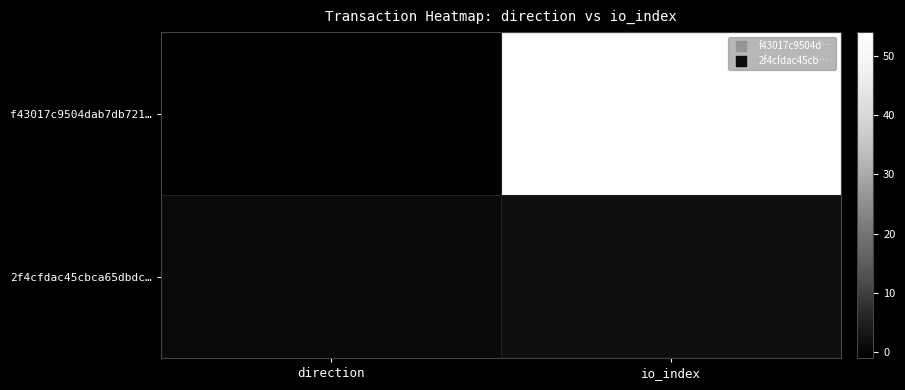

Which series has the widest spread of values?

f43017c9504dab7db721…